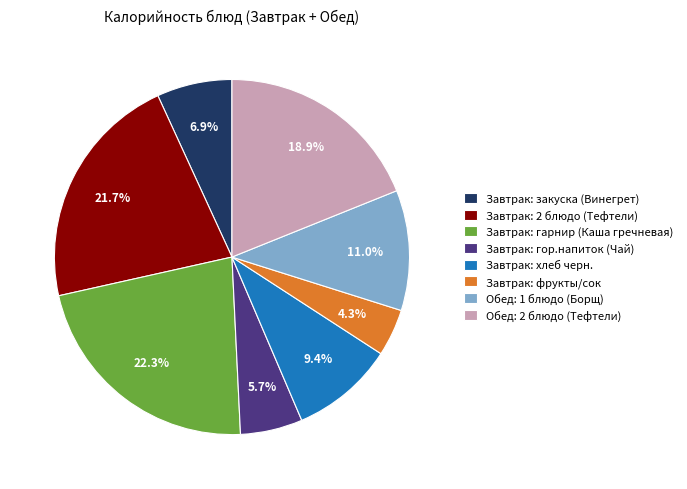

Approximately how many times larger is the value at Обед: 2 блюдо (Тефтели) compared to Завтрак: гарнир (Каша гречневая)?

0.8